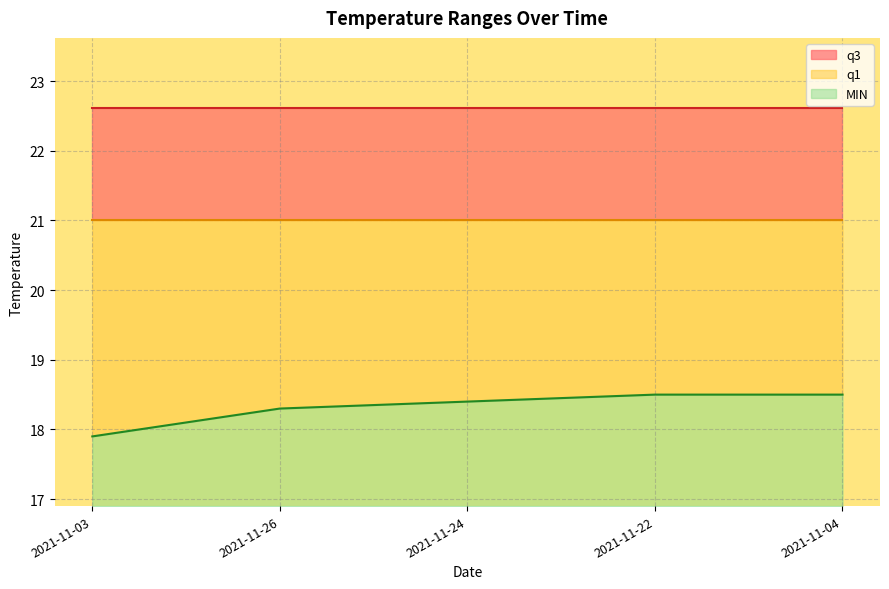

At which label does MIN first exceed 18?

2021-11-26